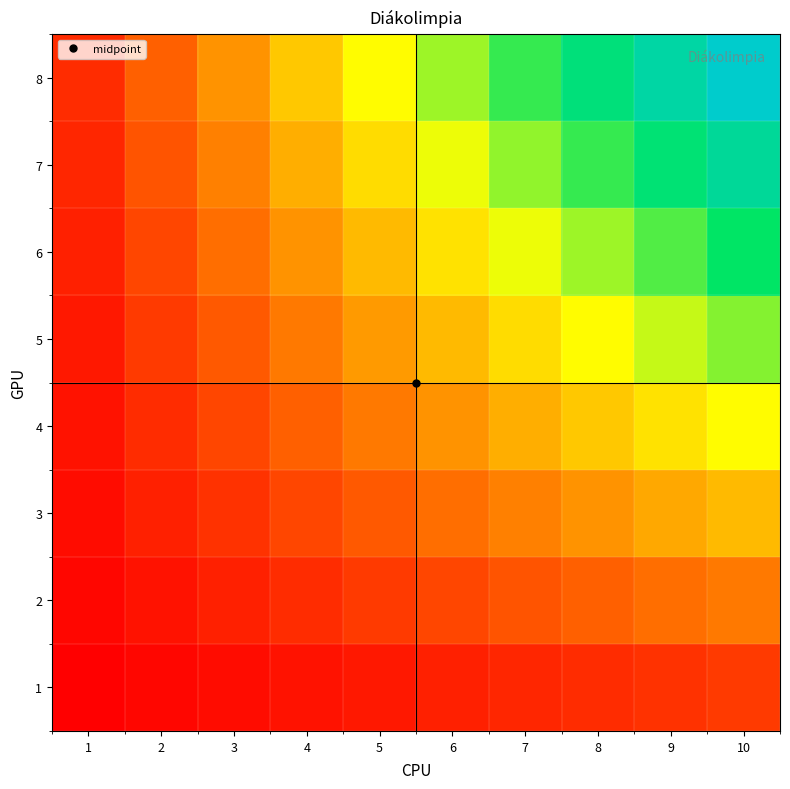

Between 8 and 3, which is larger?

8